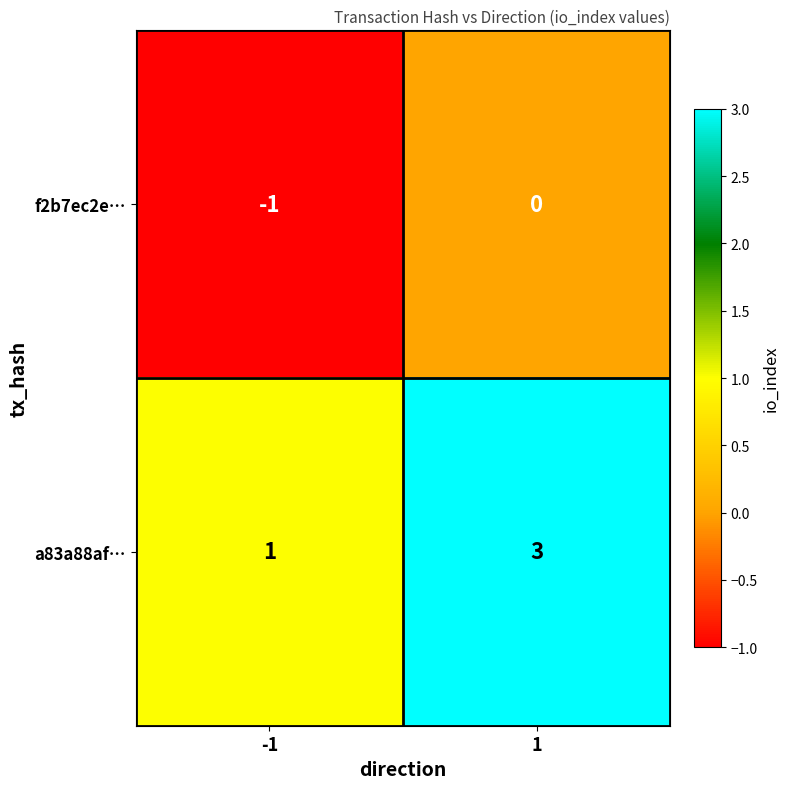

The value of f2b7ec2e… at 1 is 0. True or false?

True